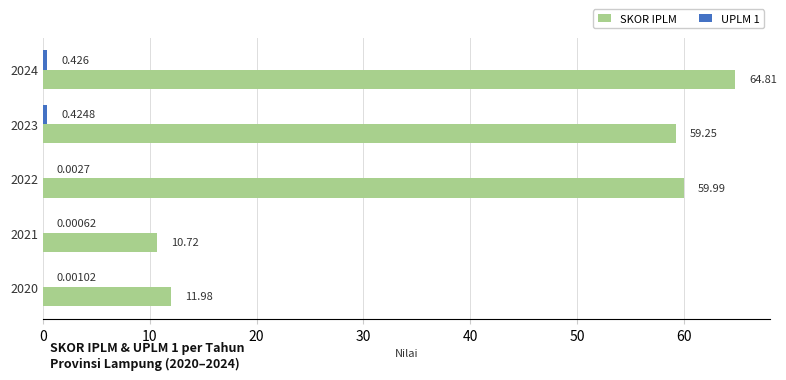

Which series changed the most between 2023 and 2024?

SKOR IPLM